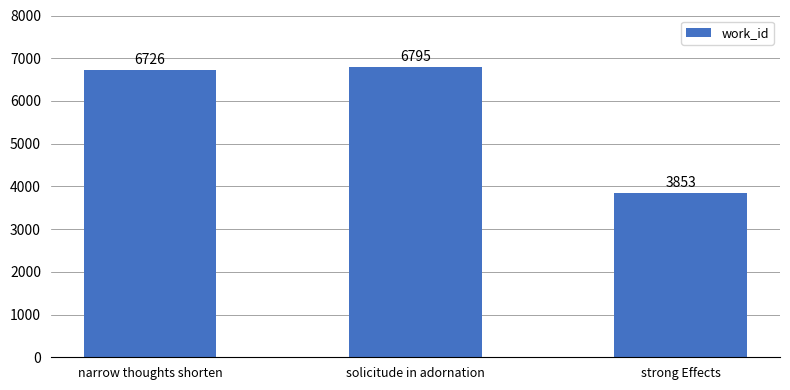

What is the value of the 2nd bar from the left?

6795